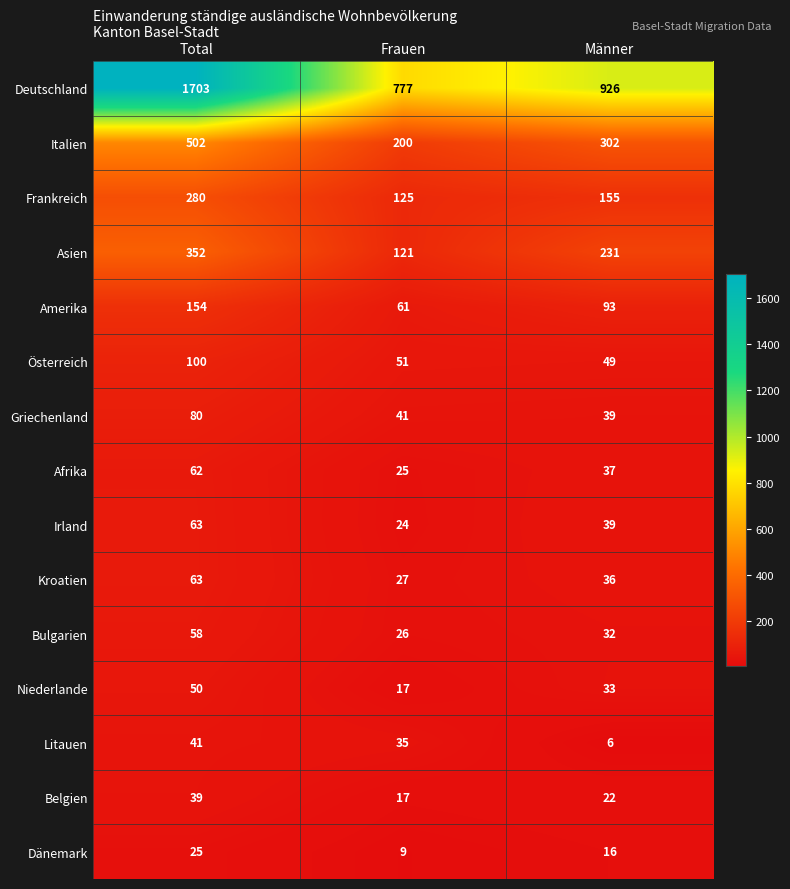

What is the difference between the highest and lowest values at Total?

1678